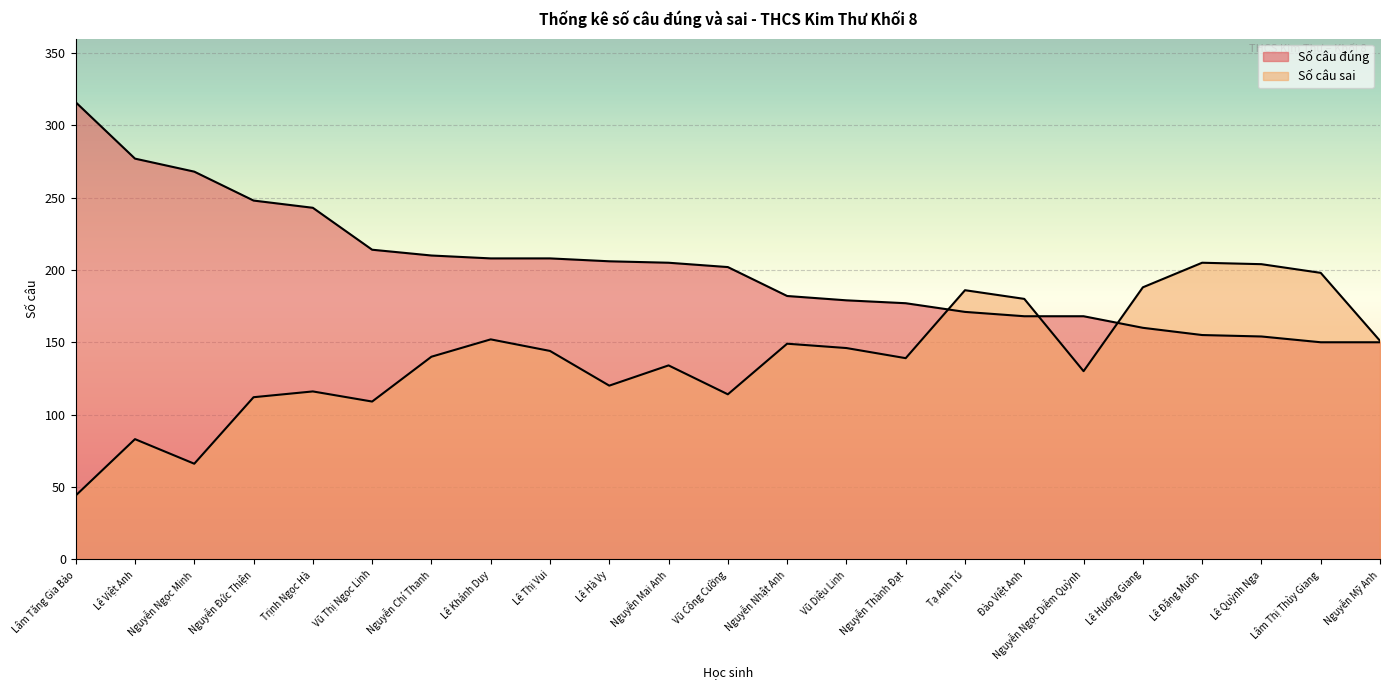

True or false: Số câu sai has a value of 188 at Lê Hương Giang.

True